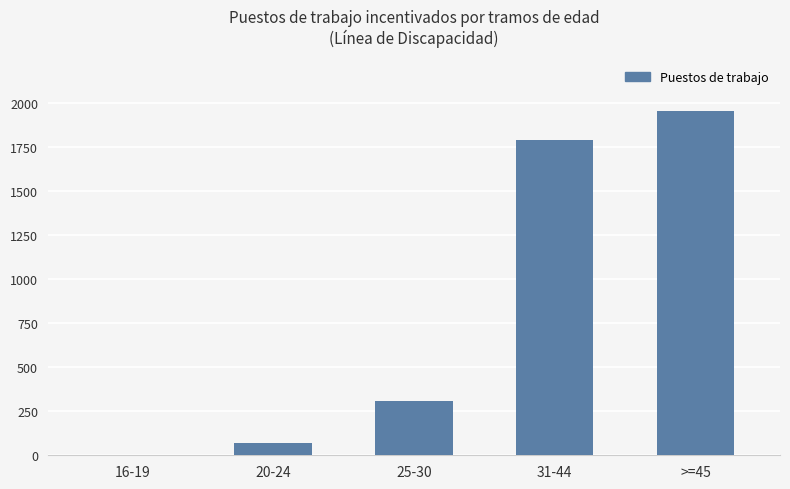

At which category does the chart reach its peak across all series?

>=45